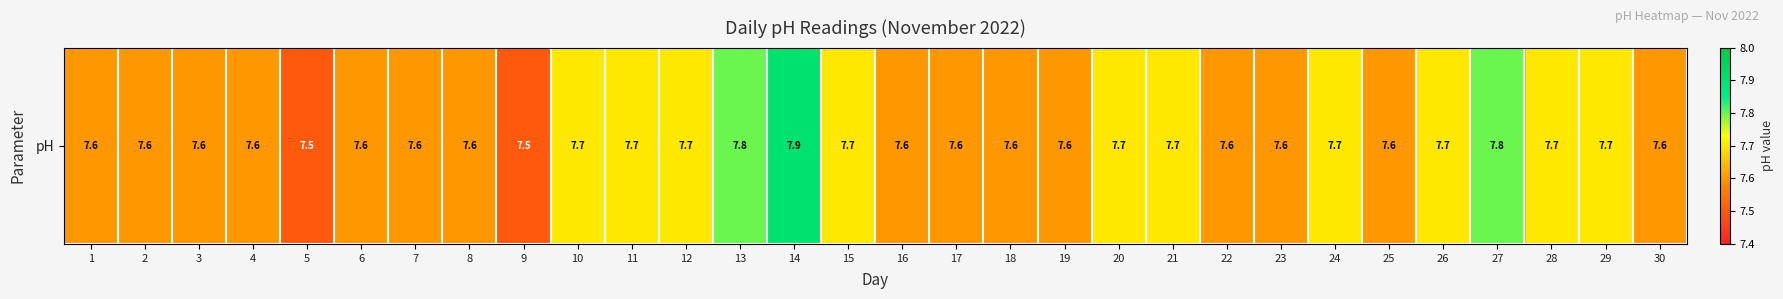

What is the greatest value displayed?

7.9